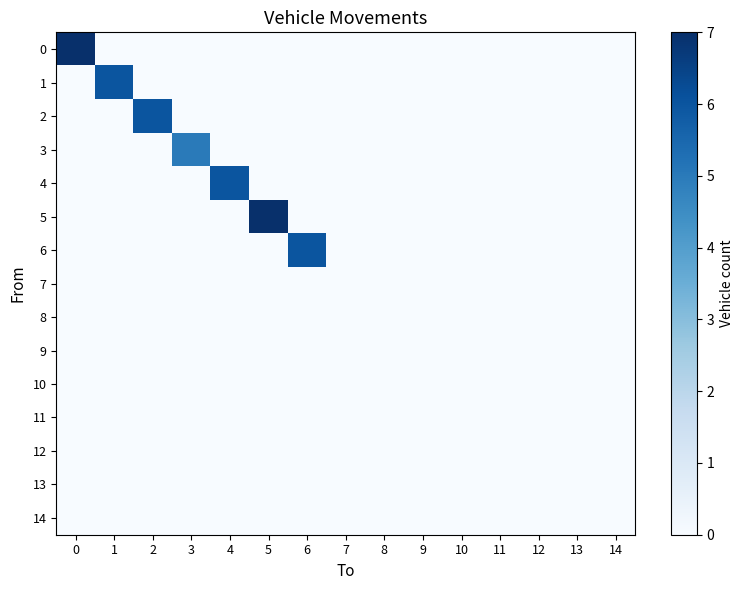

Reading left to right, extract all data points from this chart.

0: 0=7	1=0	2=0	3=0	4=0	5=0	6=0	7=0	8=0	9=0	10=0	11=0	12=0	13=0	14=0
1: 0=0	1=6	2=0	3=0	4=0	5=0	6=0	7=0	8=0	9=0	10=0	11=0	12=0	13=0	14=0
2: 0=0	1=0	2=6	3=0	4=0	5=0	6=0	7=0	8=0	9=0	10=0	11=0	12=0	13=0	14=0
3: 0=0	1=0	2=0	3=5	4=0	5=0	6=0	7=0	8=0	9=0	10=0	11=0	12=0	13=0	14=0
4: 0=0	1=0	2=0	3=0	4=6	5=0	6=0	7=0	8=0	9=0	10=0	11=0	12=0	13=0	14=0
5: 0=0	1=0	2=0	3=0	4=0	5=7	6=0	7=0	8=0	9=0	10=0	11=0	12=0	13=0	14=0
6: 0=0	1=0	2=0	3=0	4=0	5=0	6=6	7=0	8=0	9=0	10=0	11=0	12=0	13=0	14=0
7: 0=0	1=0	2=0	3=0	4=0	5=0	6=0	7=0	8=0	9=0	10=0	11=0	12=0	13=0	14=0
8: 0=0	1=0	2=0	3=0	4=0	5=0	6=0	7=0	8=0	9=0	10=0	11=0	12=0	13=0	14=0
9: 0=0	1=0	2=0	3=0	4=0	5=0	6=0	7=0	8=0	9=0	10=0	11=0	12=0	13=0	14=0
10: 0=0	1=0	2=0	3=0	4=0	5=0	6=0	7=0	8=0	9=0	10=0	11=0	12=0	13=0	14=0
11: 0=0	1=0	2=0	3=0	4=0	5=0	6=0	7=0	8=0	9=0	10=0	11=0	12=0	13=0	14=0
12: 0=0	1=0	2=0	3=0	4=0	5=0	6=0	7=0	8=0	9=0	10=0	11=0	12=0	13=0	14=0
13: 0=0	1=0	2=0	3=0	4=0	5=0	6=0	7=0	8=0	9=0	10=0	11=0	12=0	13=0	14=0
14: 0=0	1=0	2=0	3=0	4=0	5=0	6=0	7=0	8=0	9=0	10=0	11=0	12=0	13=0	14=0